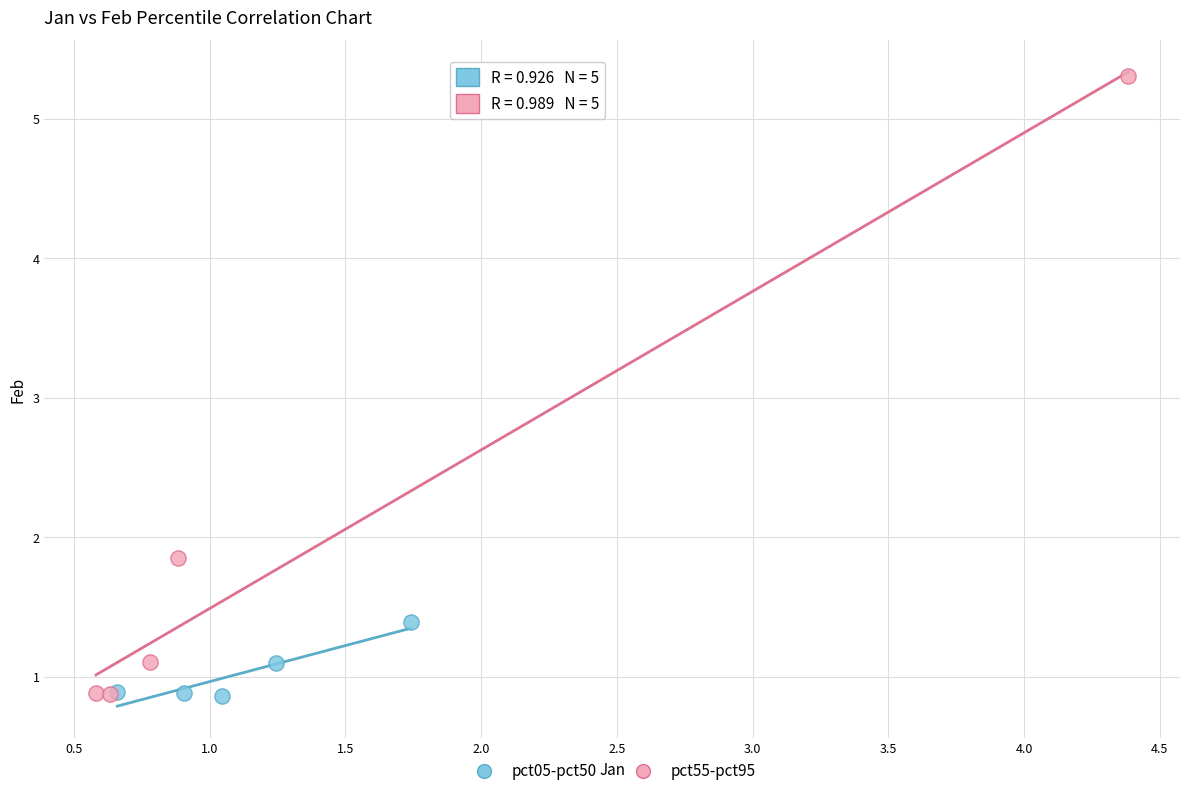

Which series contains the highest Y value?

pct55-pct95